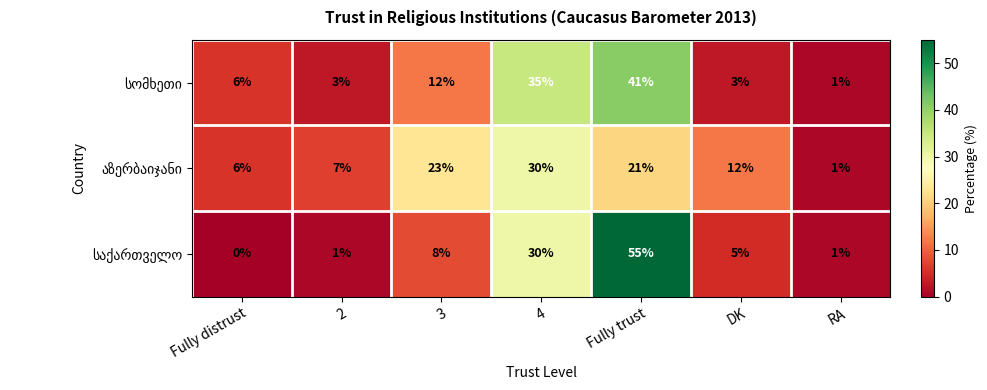

What is the total value across all series at Fully distrust?

12